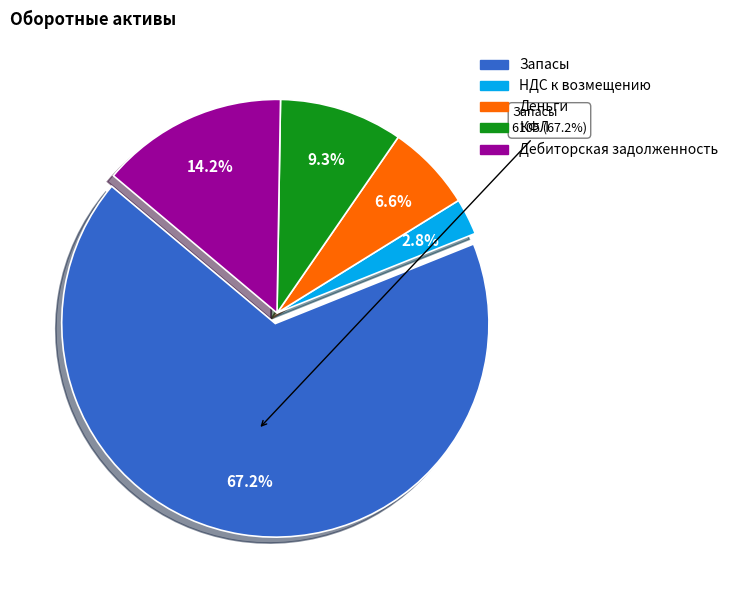

Is there a majority slice in this chart?

Yes